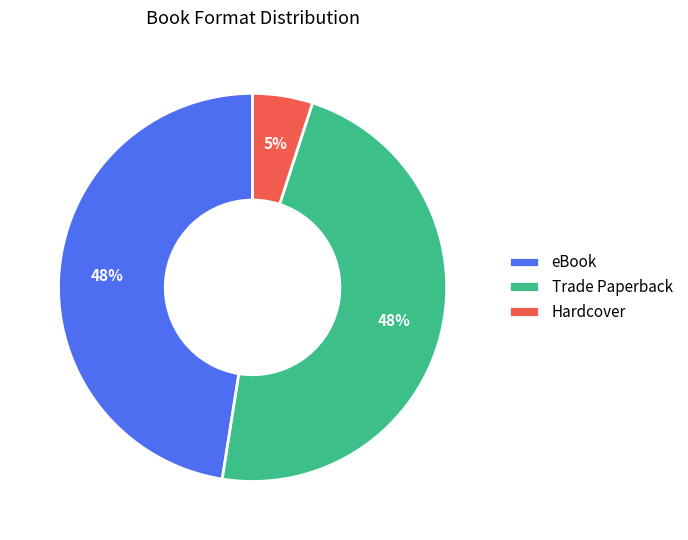

Approximately how many times larger is the value at Trade Paperback compared to eBook?

1.0